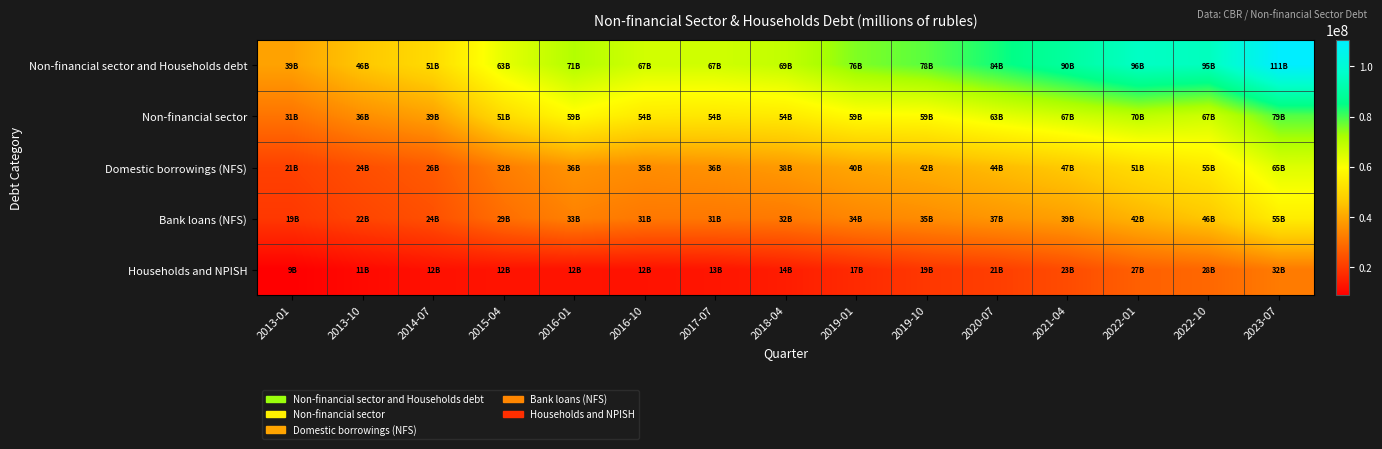

What is the total value across all series at 2019-01?

224992753